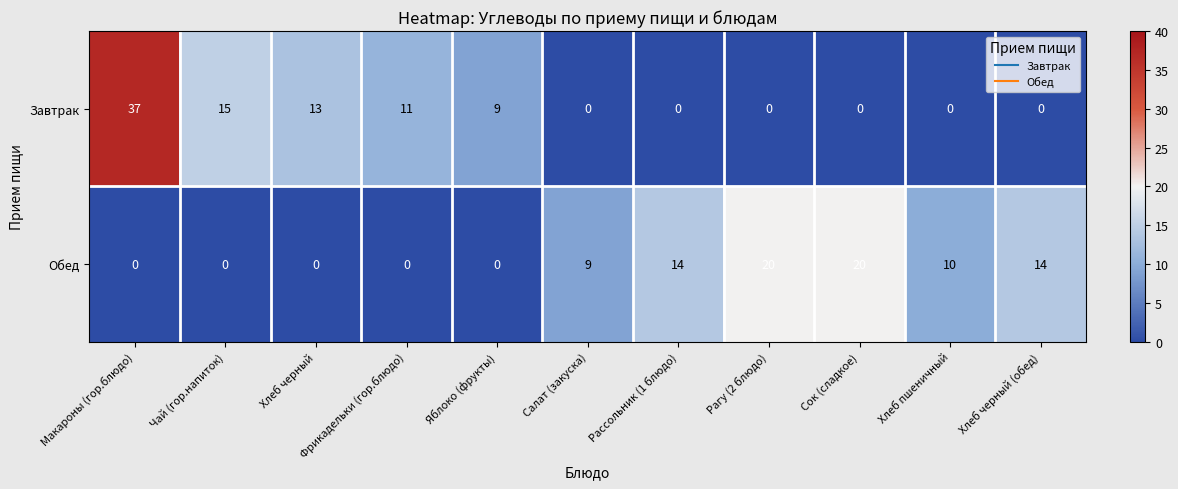

At which category is the sum across all series the highest?

Макароны (гор.блюдо)